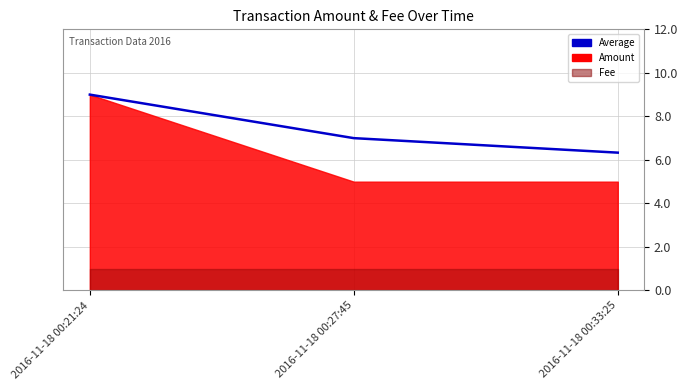

What is the difference between the values at 2016-11-18 00:21:24 and 2016-11-18 00:27:45?

2.0